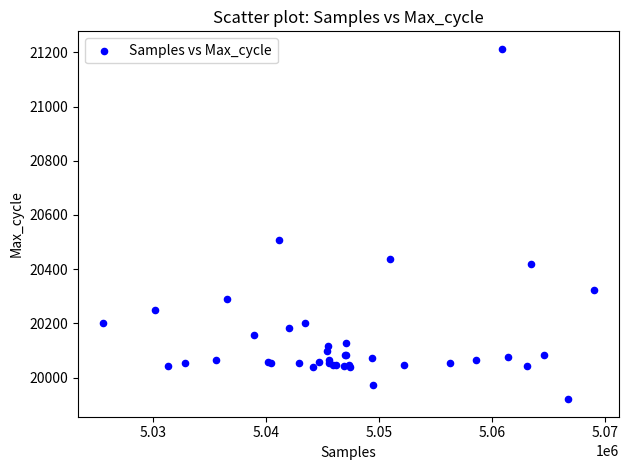

What Y value in the scatter plot is closest to 20566?

20506